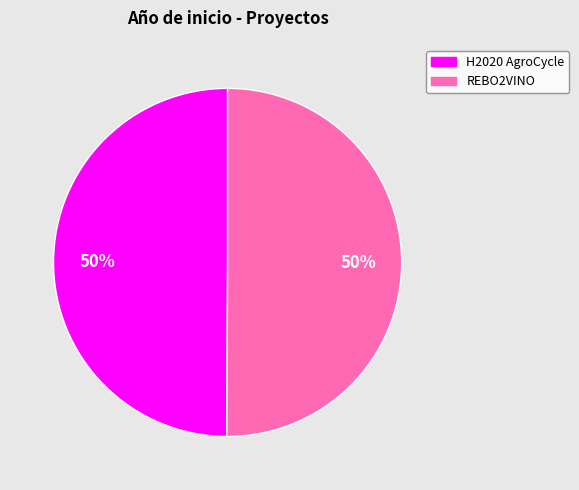

To the nearest percent, what portion does REBO2VINO represent?

50%